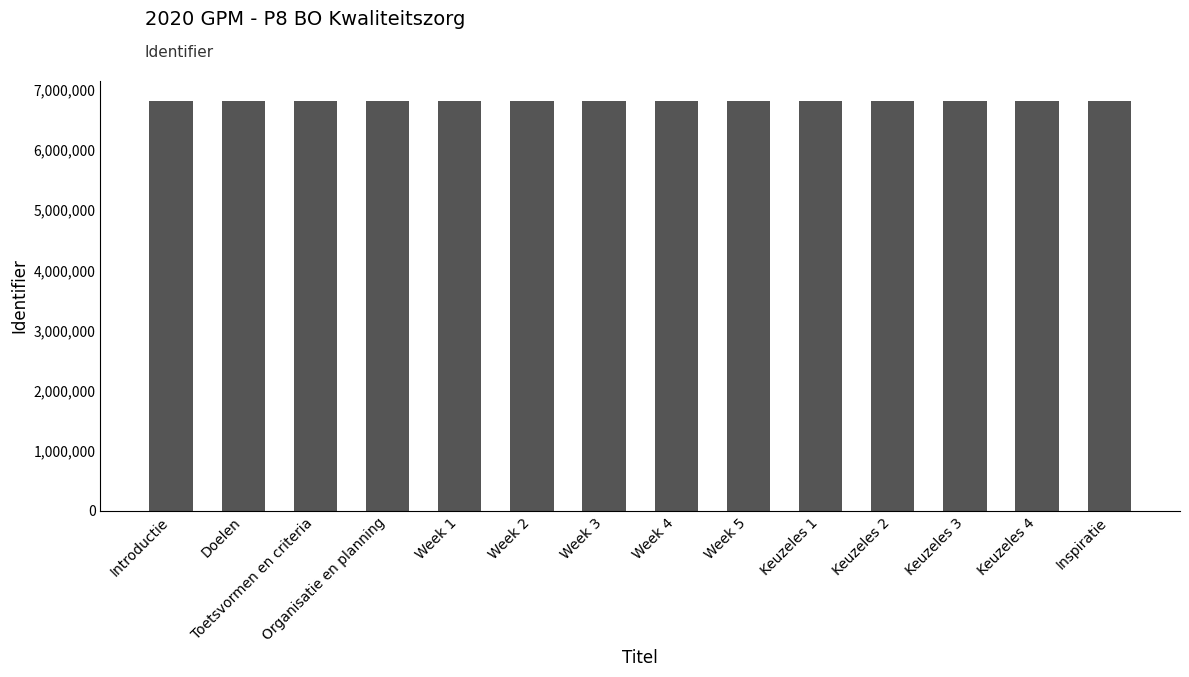

How many distinct data groups are displayed?

1